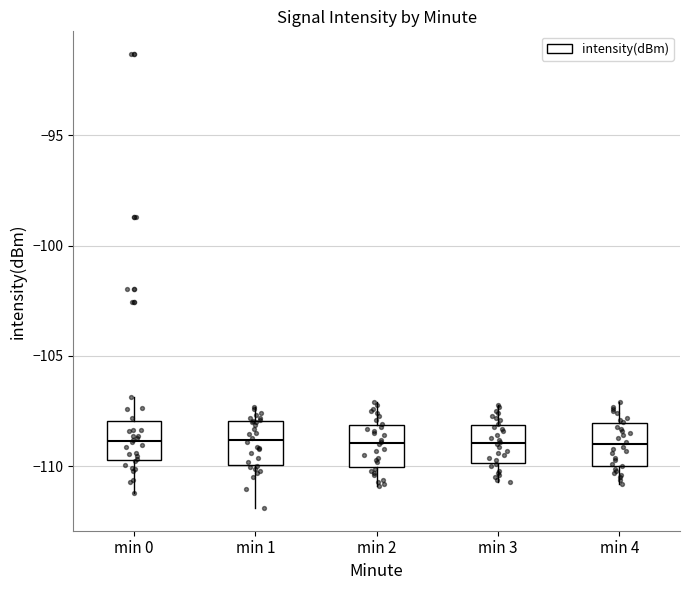

Reading left to right, read every box against the y-axis: the position of its median line, the range the box covers, and the ends of its whiskers. The values are not printed on the chart, so give them approximately, as read against the axis.

min 0: median -109.0, box -109.5 to -108.0, whiskers -111.0 to -107.0
min 1: median -109.0, box -110.0 to -108.0, whiskers -112.0 to -107.5
min 2: median -109.0, box -110.0 to -108.0, whiskers -111.0 to -107.0
min 3: median -109.0, box -110.0 to -108.0, whiskers -110.5 to -107.0
min 4: median -109.0, box -110.0 to -108.0, whiskers -111.0 to -107.0